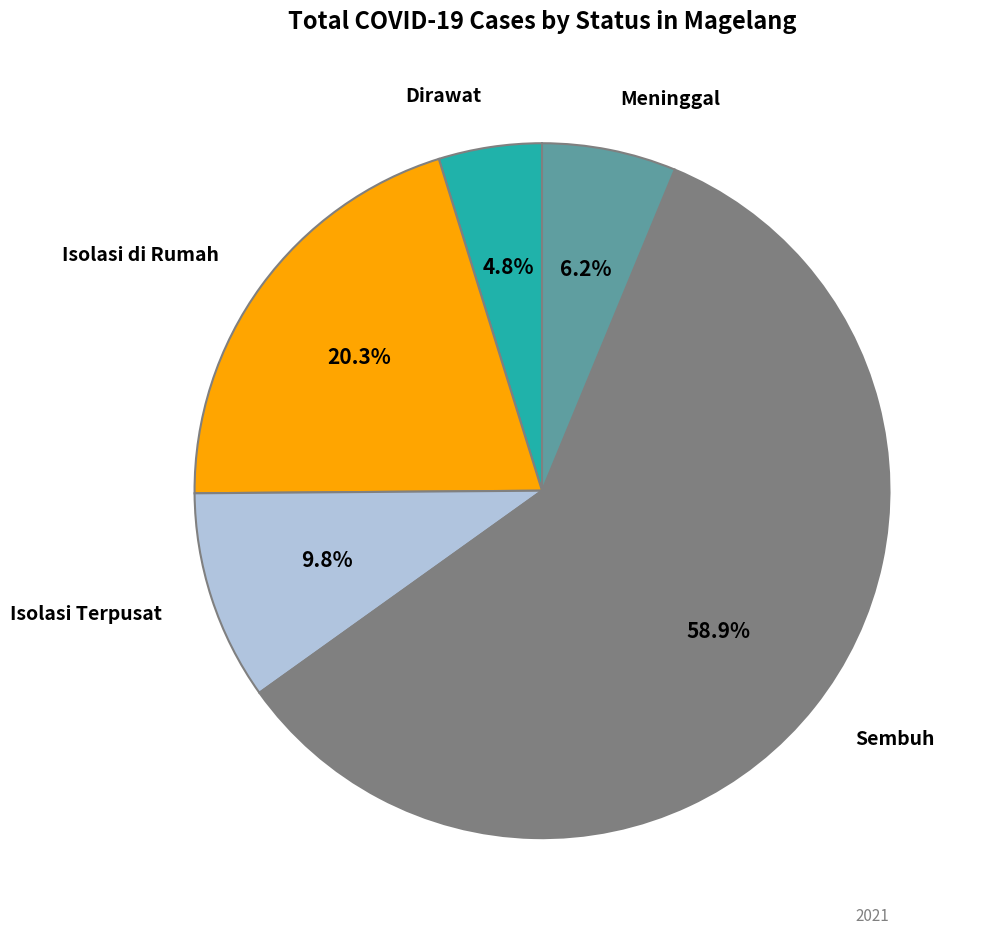

How many slices are in this pie chart?

5